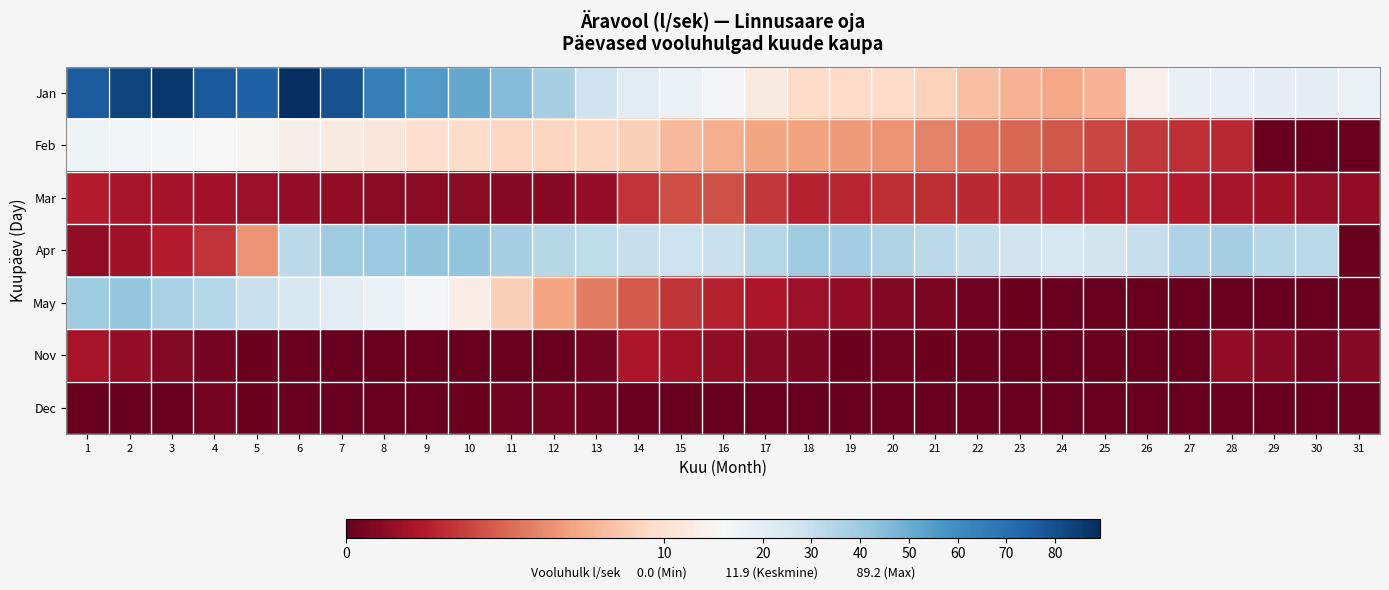

At 10, list the series in order from largest to smallest.

Jan, Apr, May, Feb, Mar, Dec, Nov